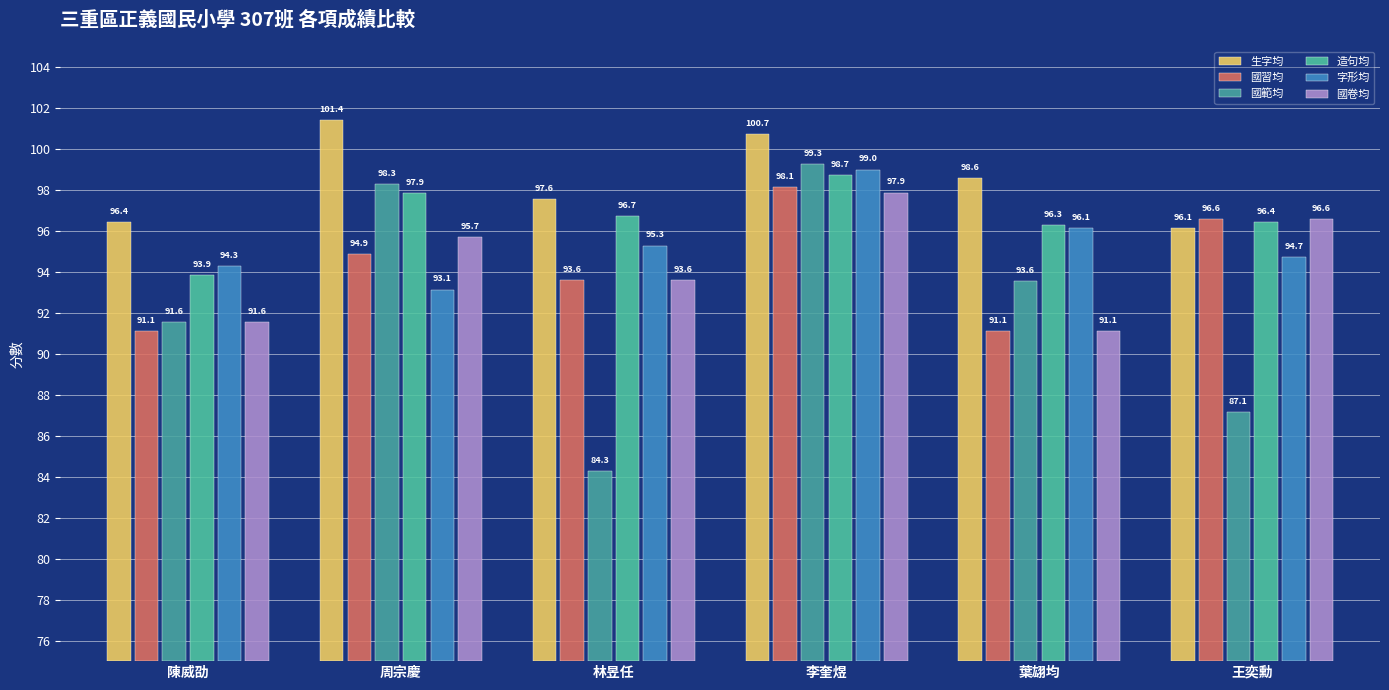

How many bars are there in each group?

6